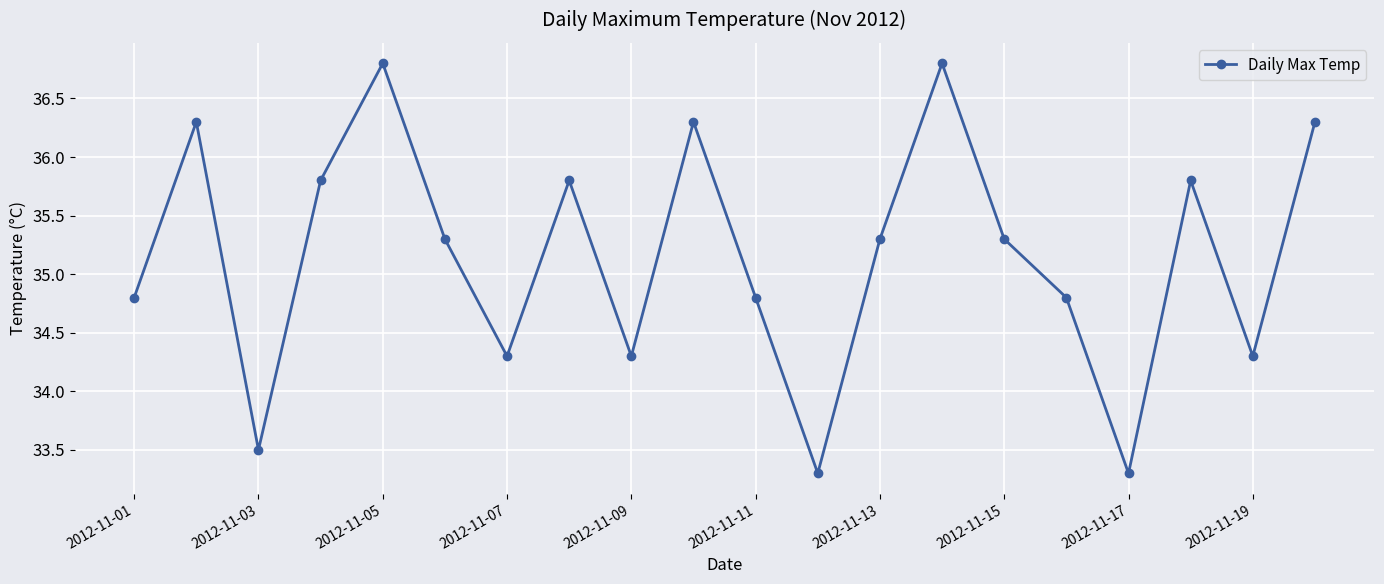

What is the value of the 17th point from the left?

33.3